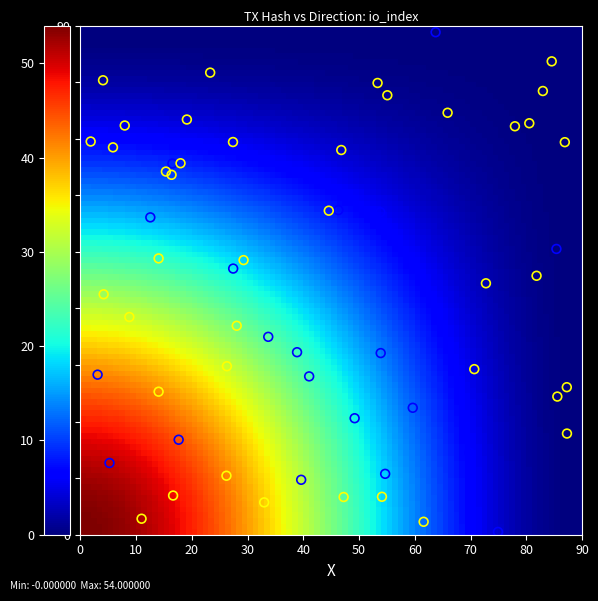

What is the range of X values (max minus min)?

85.4